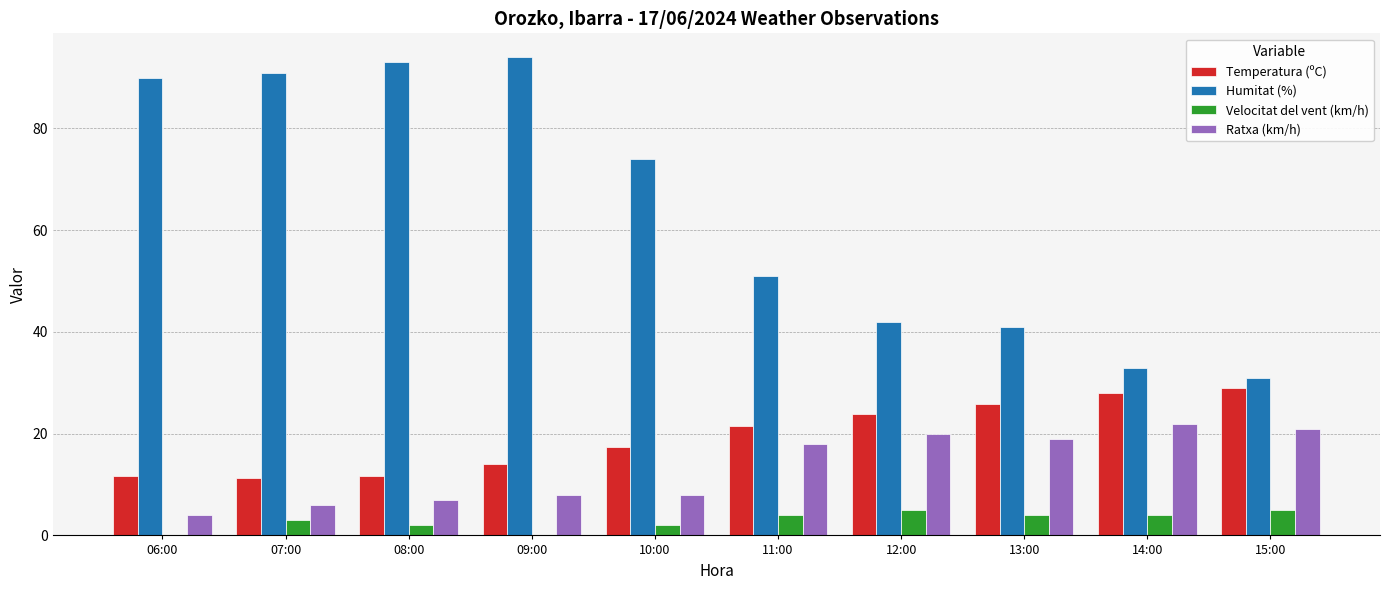

The value of Temperatura (ºC) at 09:00 is 14.0. True or false?

True